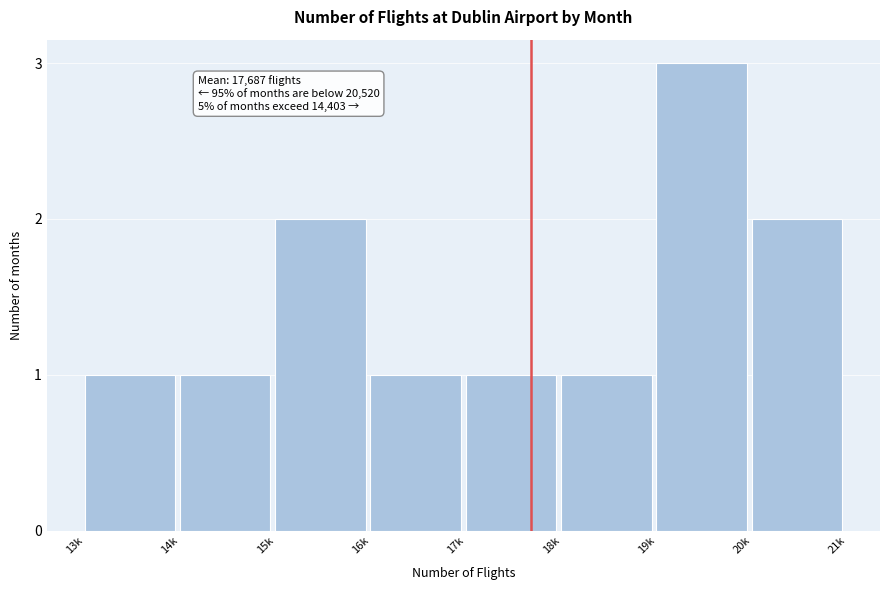

Reading left to right, list all the values displayed in this chart.

13k=1	14k=1	15k=2	16k=1	17k=1	18k=1	19k=3	20k=2